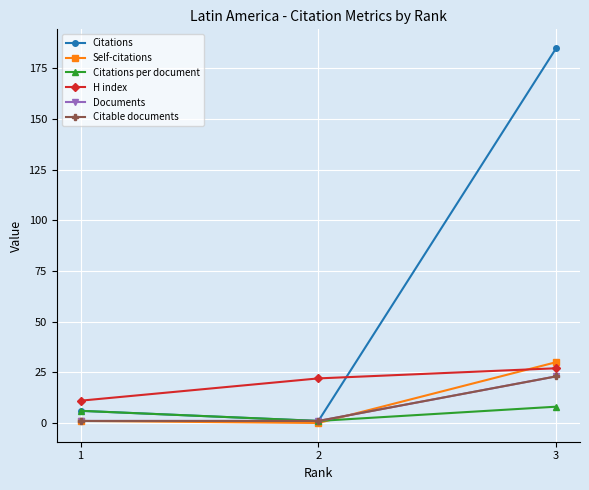

Does the chart have visible grid lines?

Yes